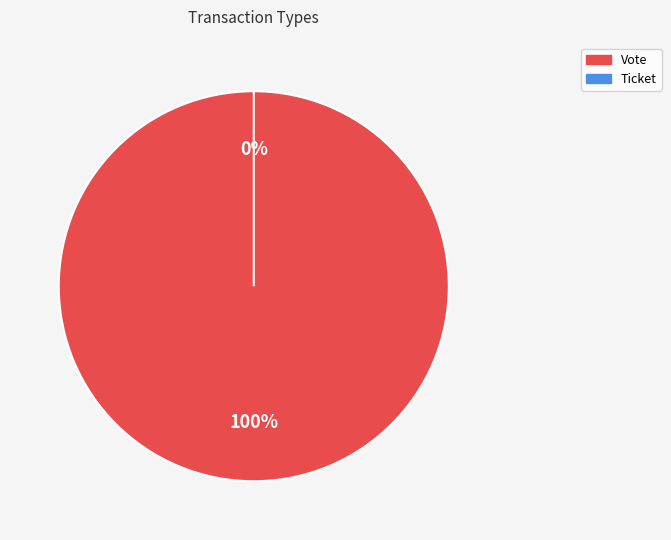

To the nearest percent, what percentage of the pie is Vote?

100%